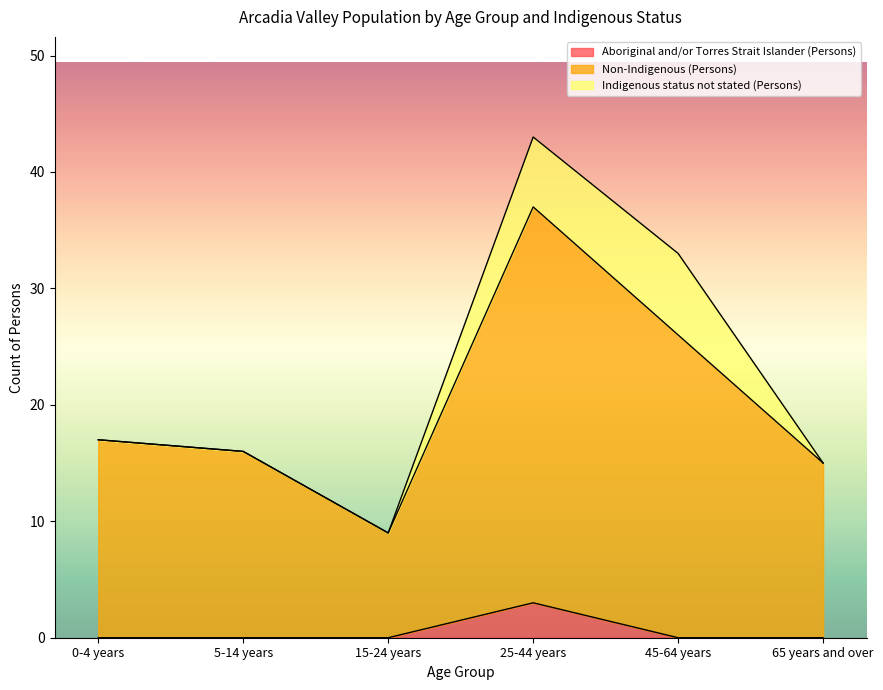

Is it true that Aboriginal and/or Torres Strait Islander (Persons) equals 2 at 45-64 years?

False